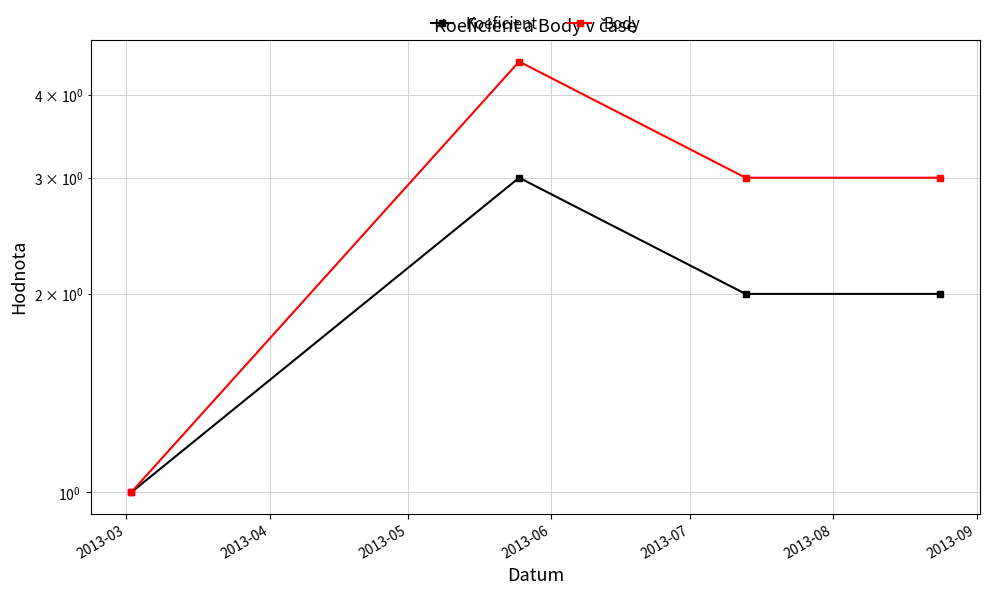

What is the difference between the highest and lowest values at 2013-04?

1.5